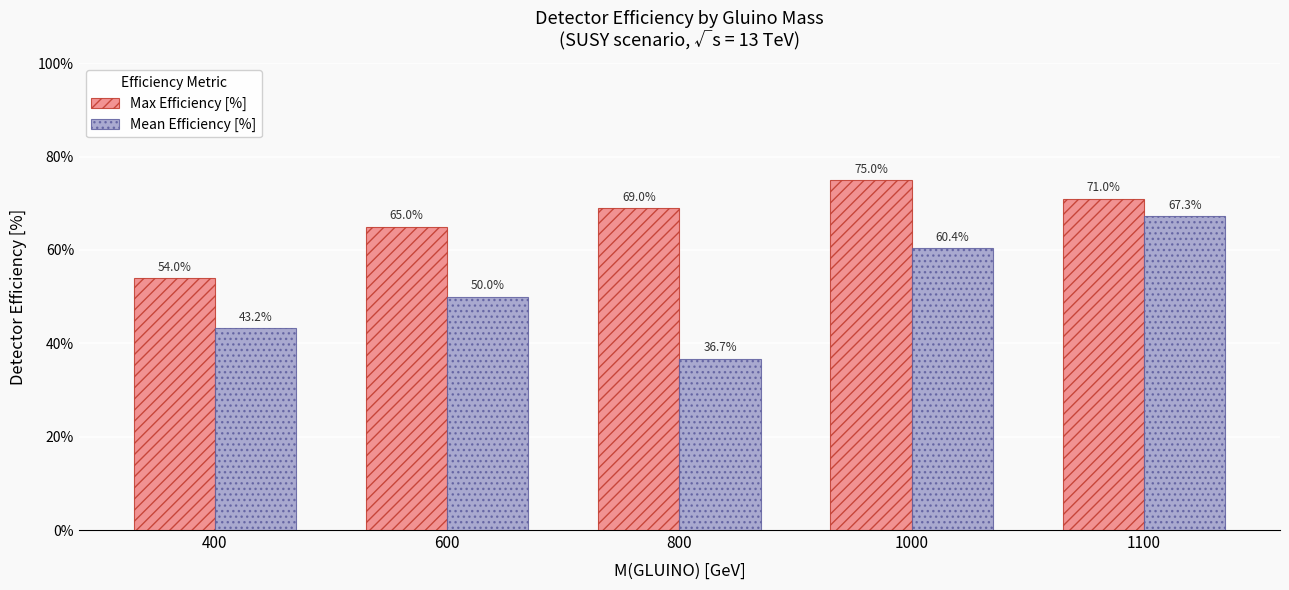

Is it true that Max Efficiency [%] equals 69.0 at 800?

True